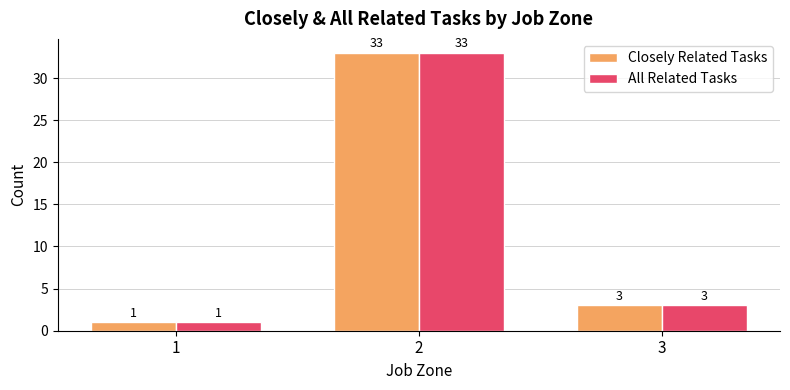

Which category has the highest value across all series?

2